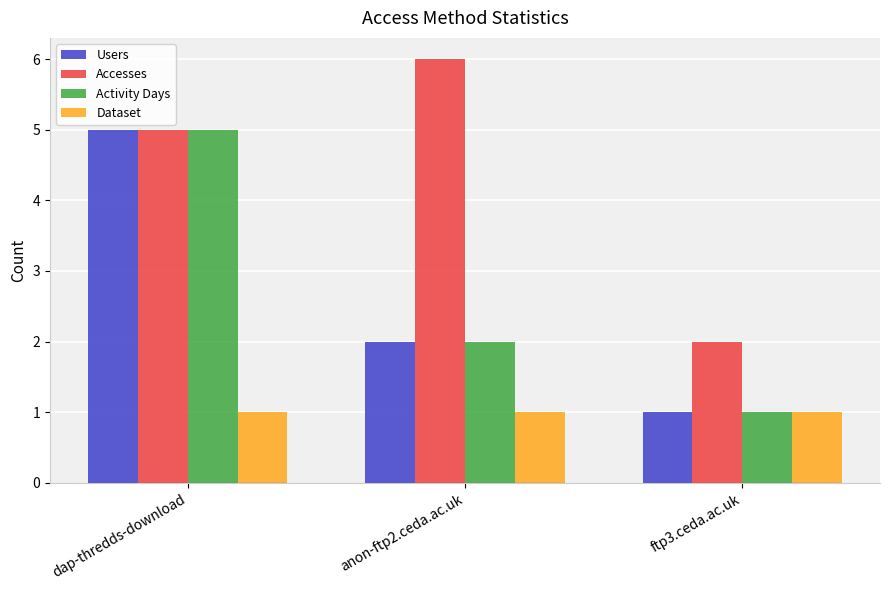

What is the label of the 3rd bar from the right?

dap-thredds-download